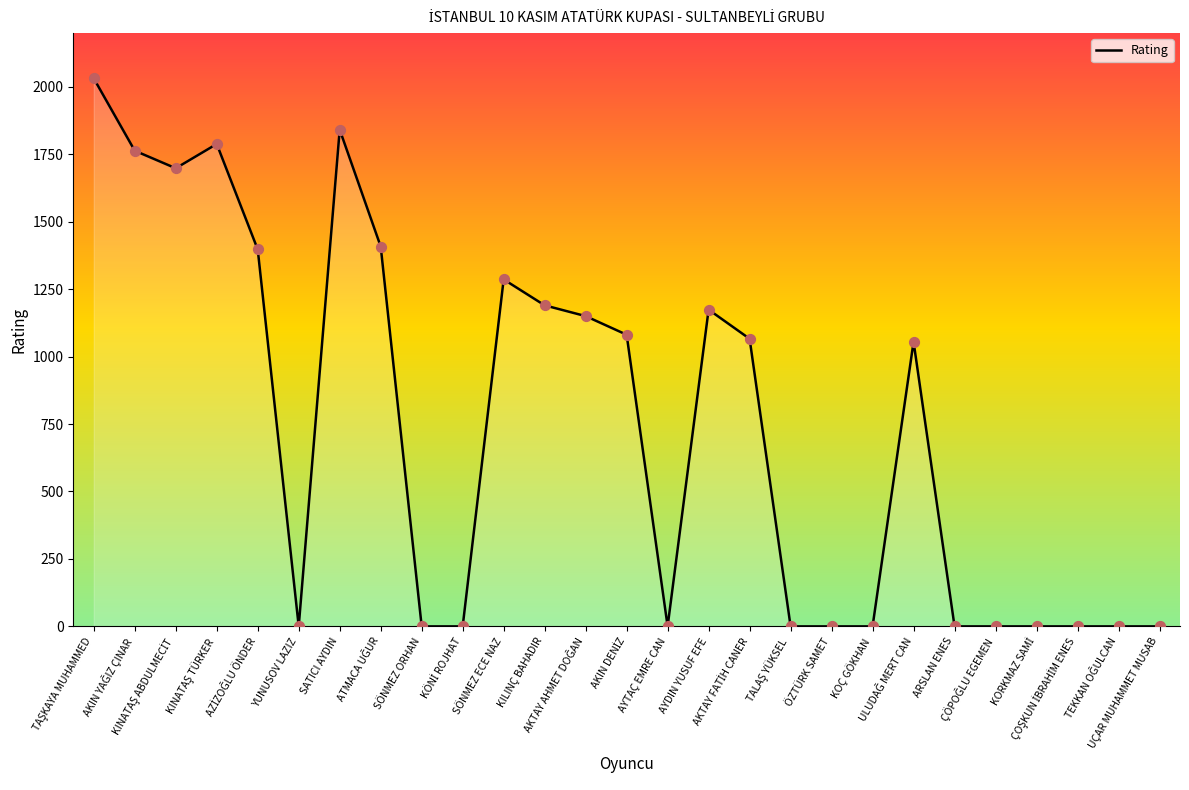

What is the greatest value displayed?

2031